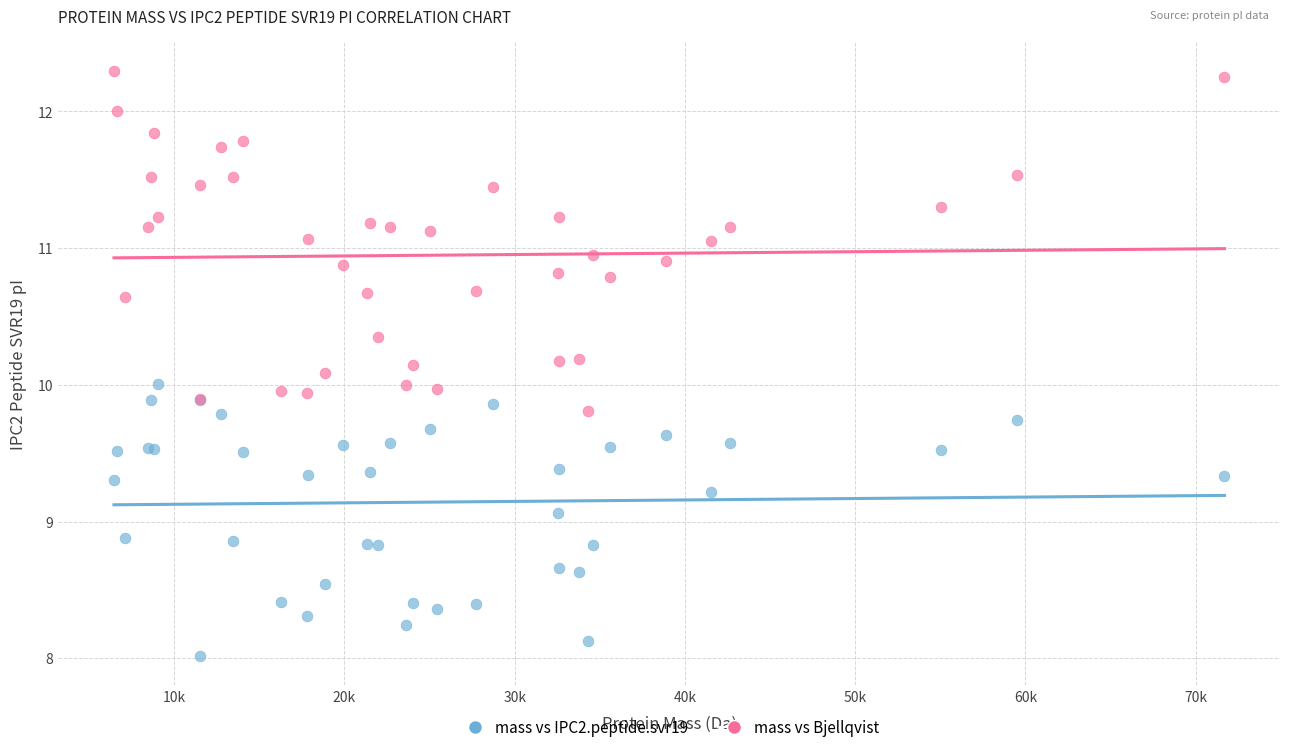

Which series contains the lowest Y value?

mass vs IPC2.peptide.svr19